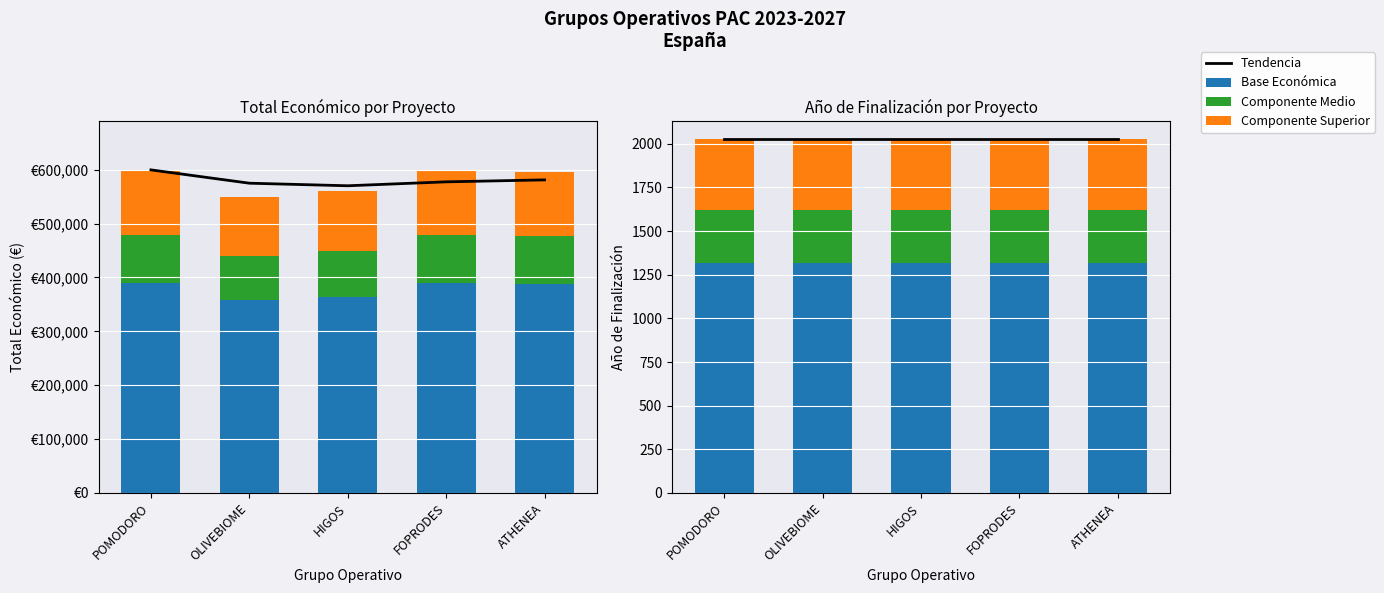

What position from the right is OLIVEBIOME?

4